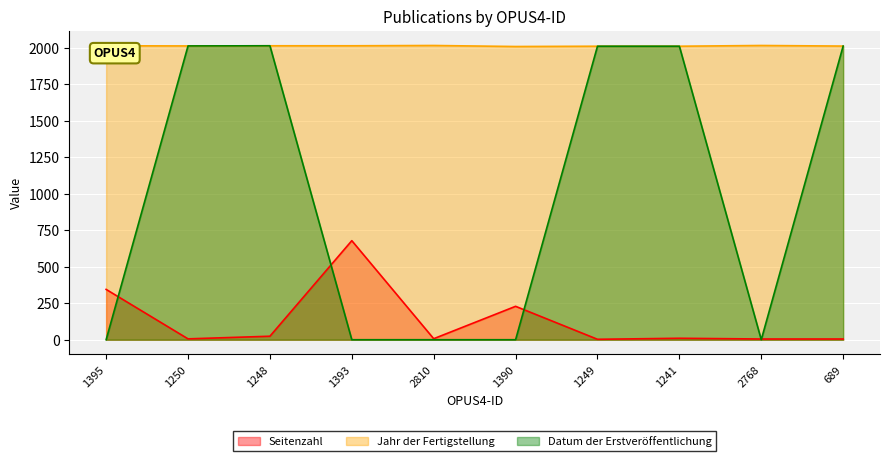

Reading left to right, what are all the values shown in this chart?

Seitenzahl: 1395=345	1250=6	1248=24	1393=679	2810=7	1390=229	1249=3	1241=10	2768=5	689=5
Jahr der Fertigstellung: 1395=2015	1250=2014	1248=2015	1393=2015	2810=2017	1390=2010	1249=2012	1241=2012	2768=2017	689=2013
Datum der Erstveröffentlichung: 1395=0	1250=2014	1248=2015	1393=0	2810=0	1390=0	1249=2012	1241=2012	2768=0	689=2013